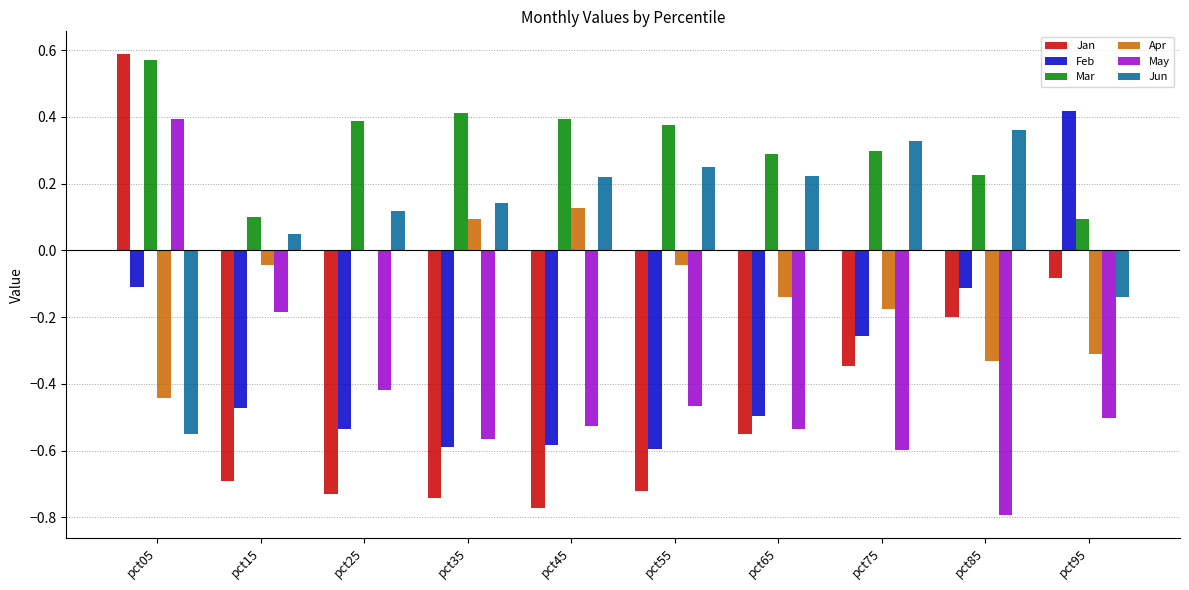

What are all the series names shown in the legend?

Jan, Feb, Mar, Apr, May, Jun